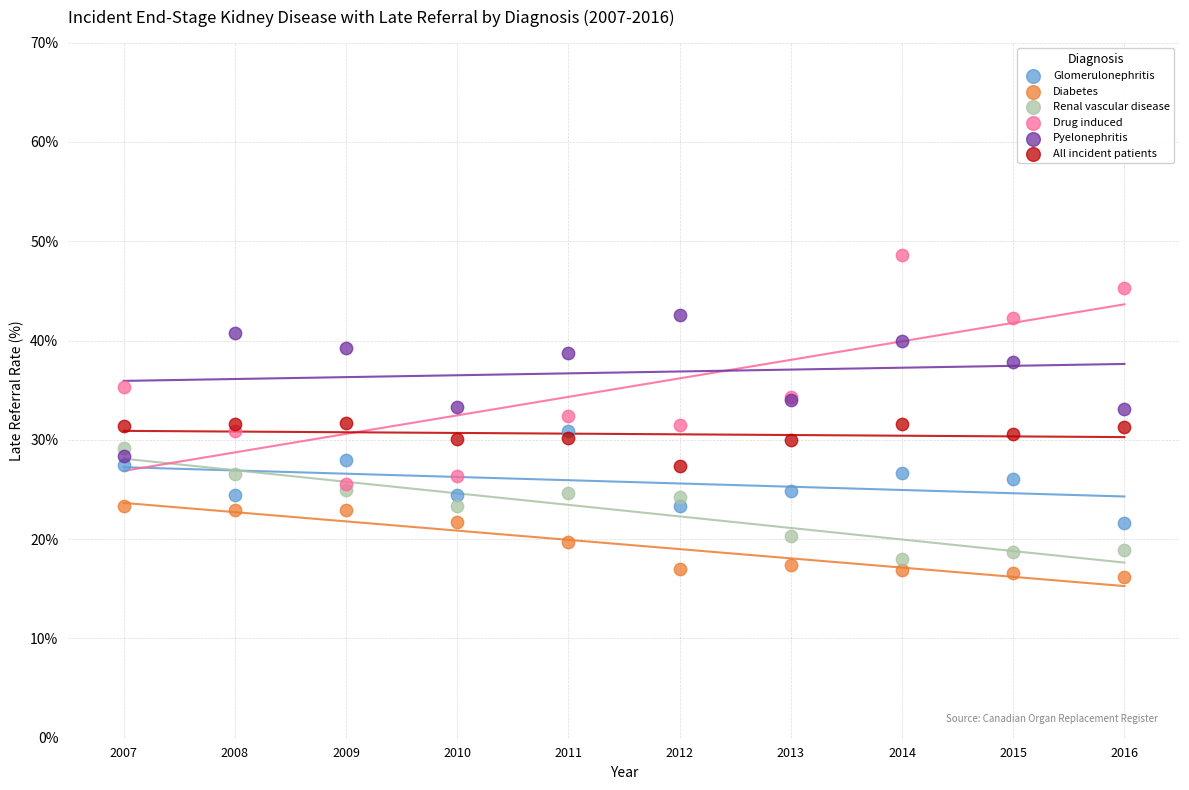

Which series contains the highest Y value?

Drug induced